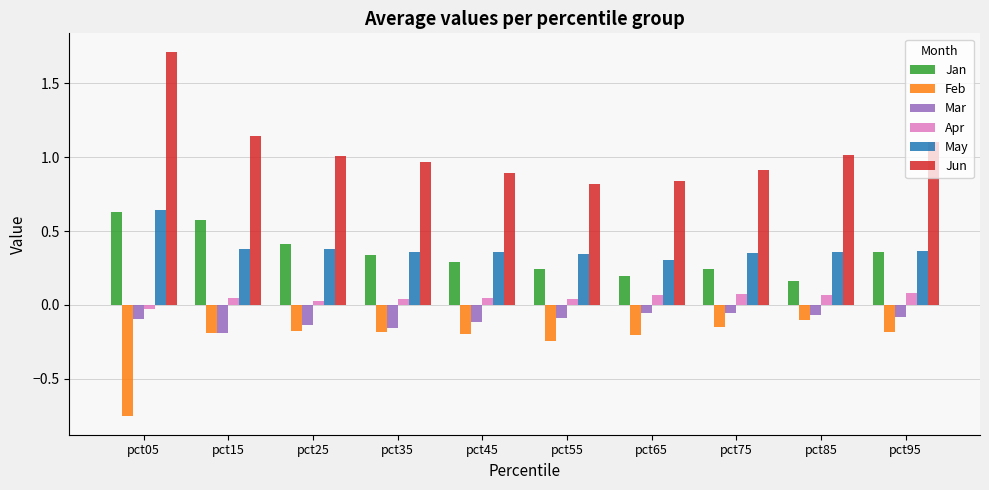

Which category has the highest value in the Feb series?

pct85